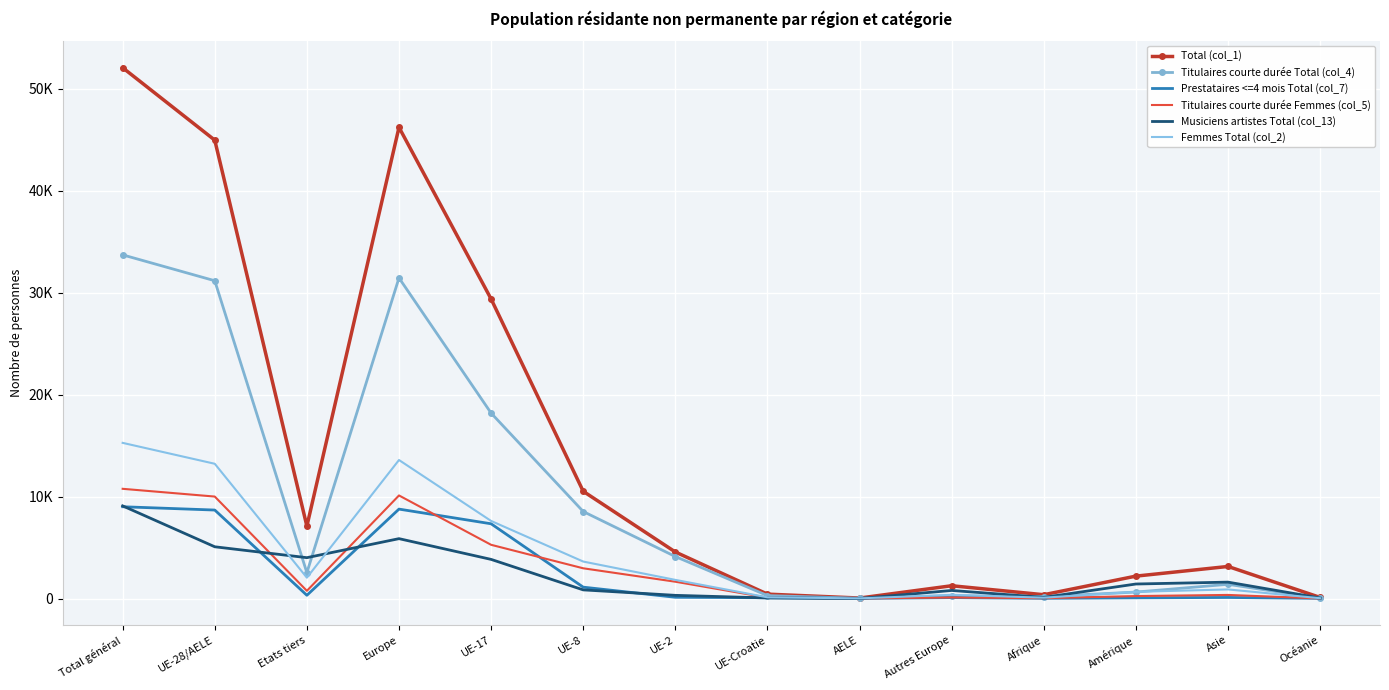

Where is Titulaires courte durée Femmes (col_5) nearest to the value 5390?

UE-17